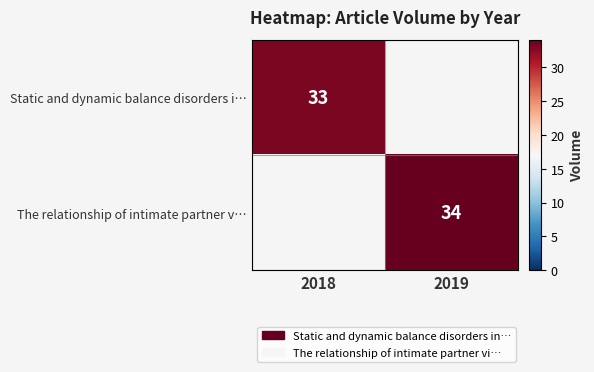

Is the value of The relationship of intimate partner v… at 2019 greater than the value of Static and dynamic balance disorders i… at 2018?

Yes